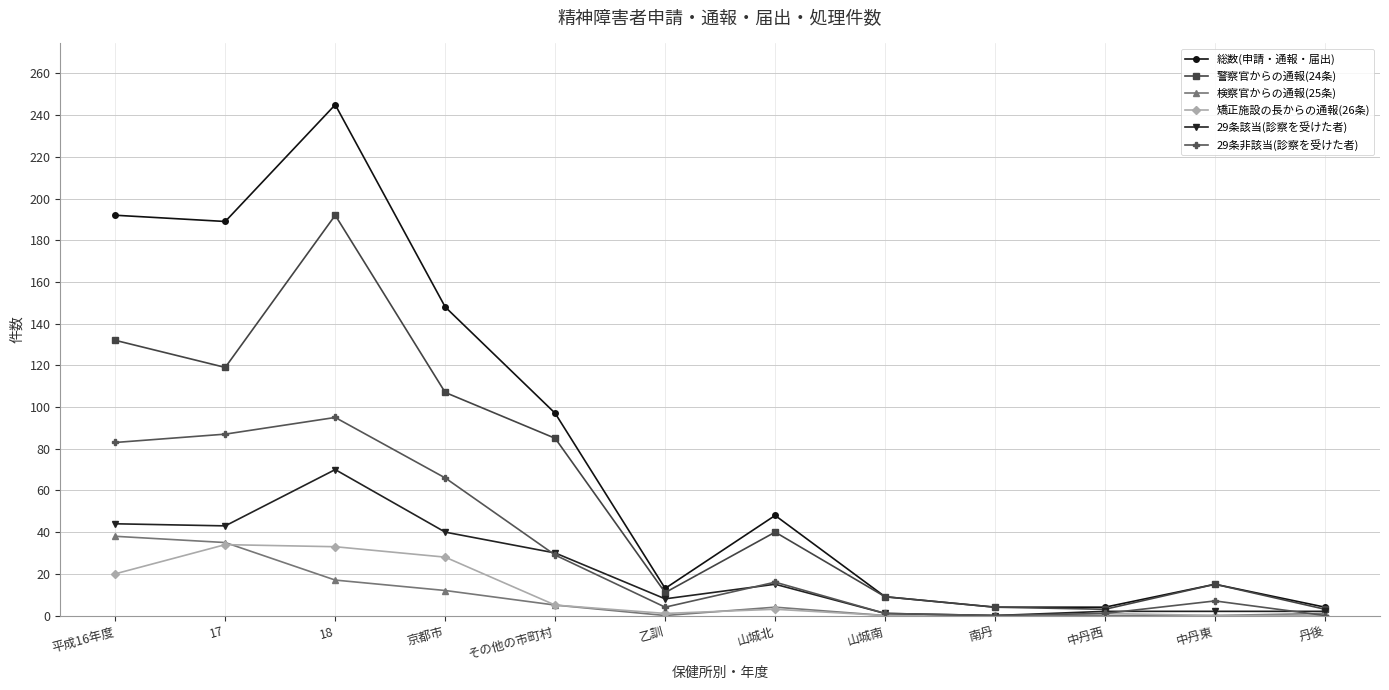

In 29条該当(診察を受けた者), how many points are lower than both neighbors (excluding endpoints)?

3